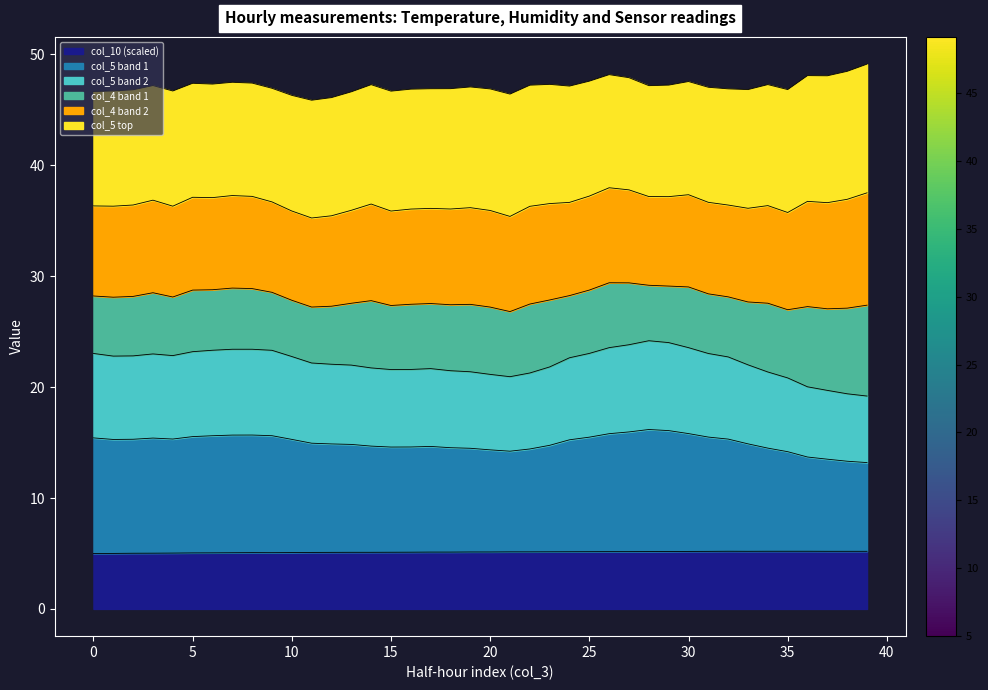

What is the highest value of the col_10 (scaled) series?

5.2